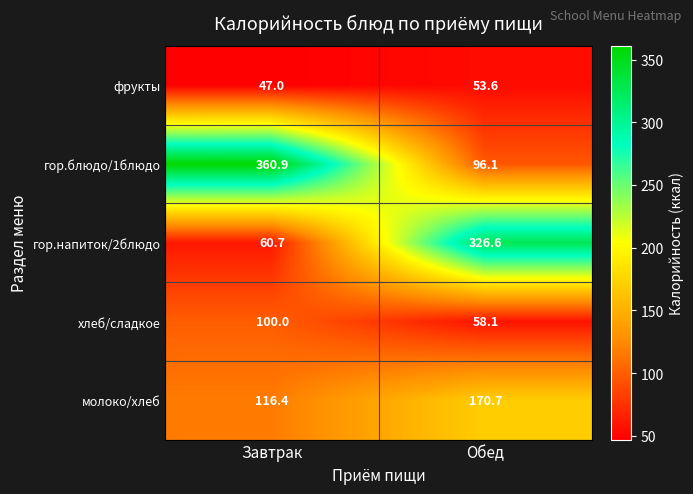

Where is гор.напиток/2блюдо nearest to the value 193?

Завтрак